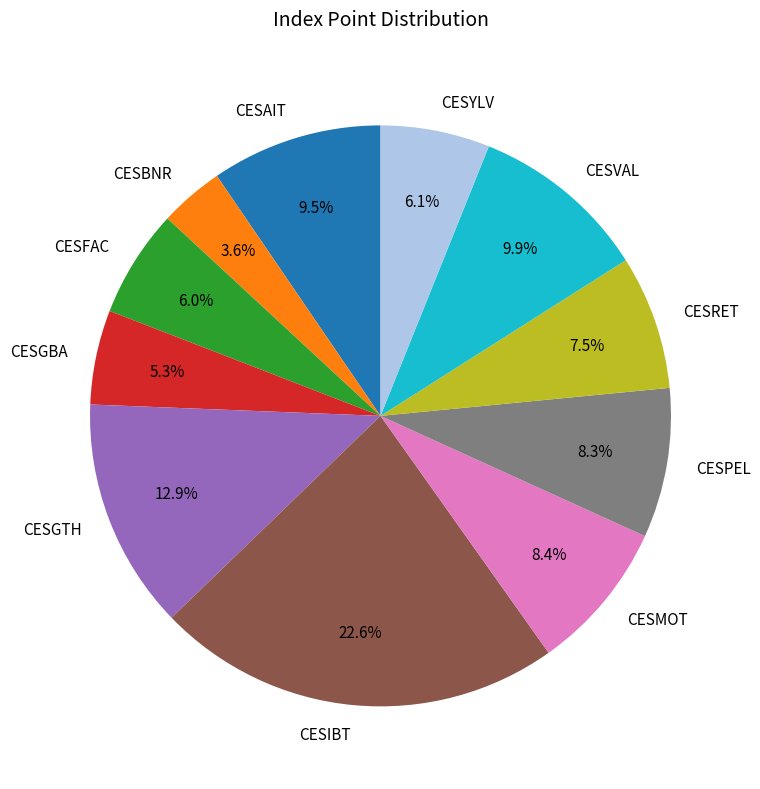

What is the ratio of the value at CESMOT to the value at CESFAC?

1.4